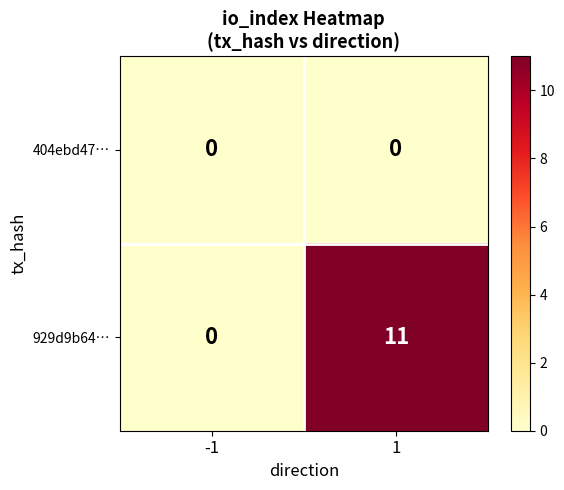

What is the sum of the 929d9b64… values at 1 and -1?

11